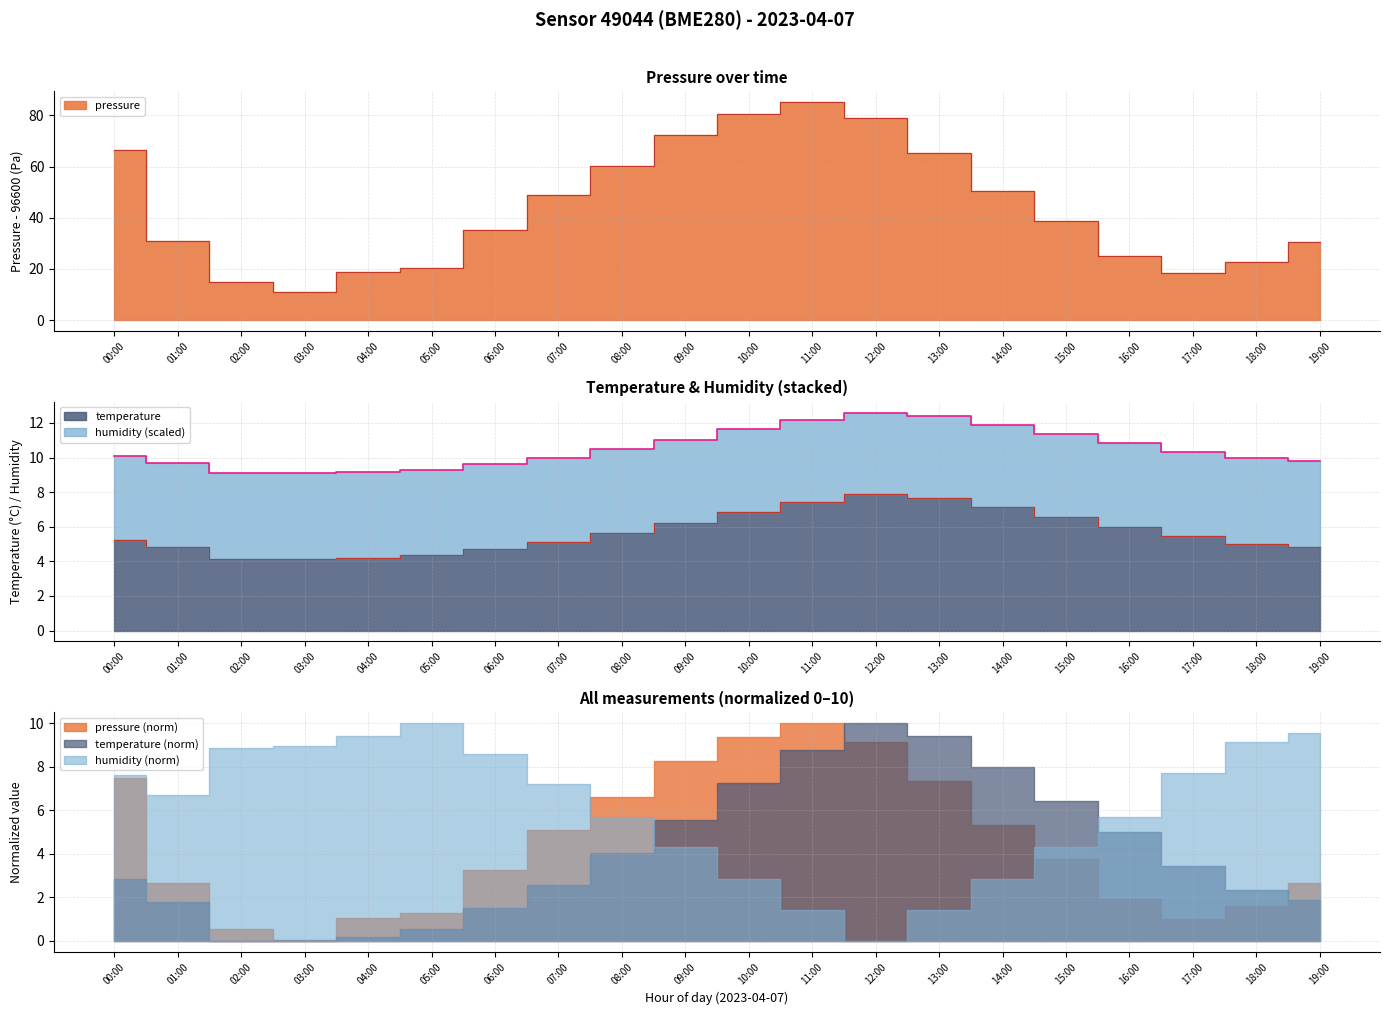

How many interior local valleys does the temperature series have?

1